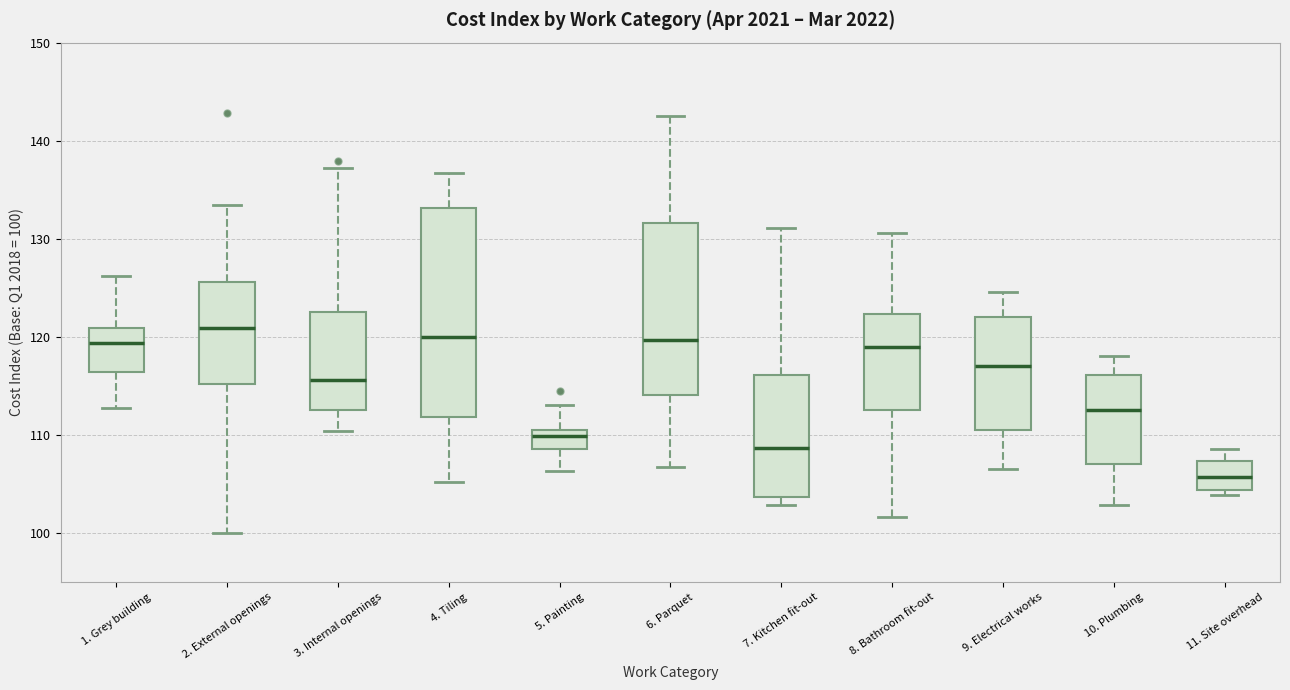

Reading left to right, transcribe this box plot: for each box, give where its median line is, the range the box spans, and where its two whiskers end, as read against the y-axis. The values are not printed on the chart, so give them approximately, as read against the axis.

1. Grey building: median 119, box 116 to 121, whiskers 113 to 126
2. External openings: median 121, box 115 to 126, whiskers 100 to 133
3. Internal openings: median 116, box 113 to 123, whiskers 110 to 137
4. Tiling: median 120, box 112 to 133, whiskers 105 to 137
5. Painting: median 110 (just below the box's upper edge), box 109 to 110, whiskers 106 to 113
6. Parquet: median 120, box 114 to 132, whiskers 107 to 143
7. Kitchen fit-out: median 109, box 104 to 116, whiskers 103 to 131
8. Bathroom fit-out: median 119, box 113 to 122, whiskers 102 to 131
9. Electrical works: median 117, box 111 to 122, whiskers 107 to 125
10. Plumbing: median 113, box 107 to 116, whiskers 103 to 118
11. Site overhead: median 106, box 104 to 107, whiskers 104 (just below the box's lower edge) to 109